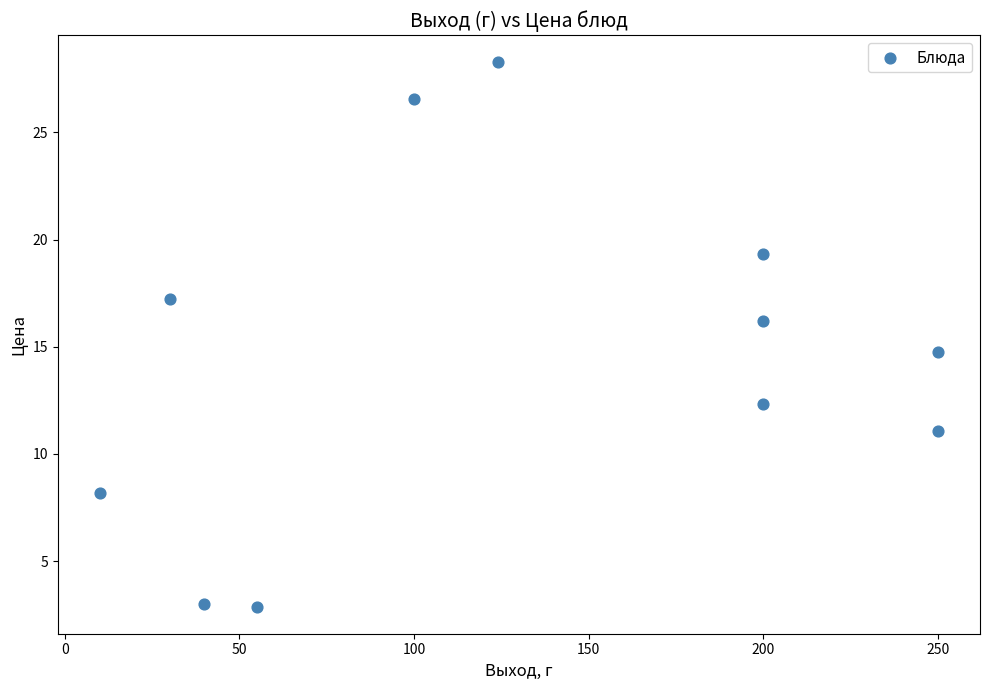

What is the range of Y values (max minus min)?

25.4